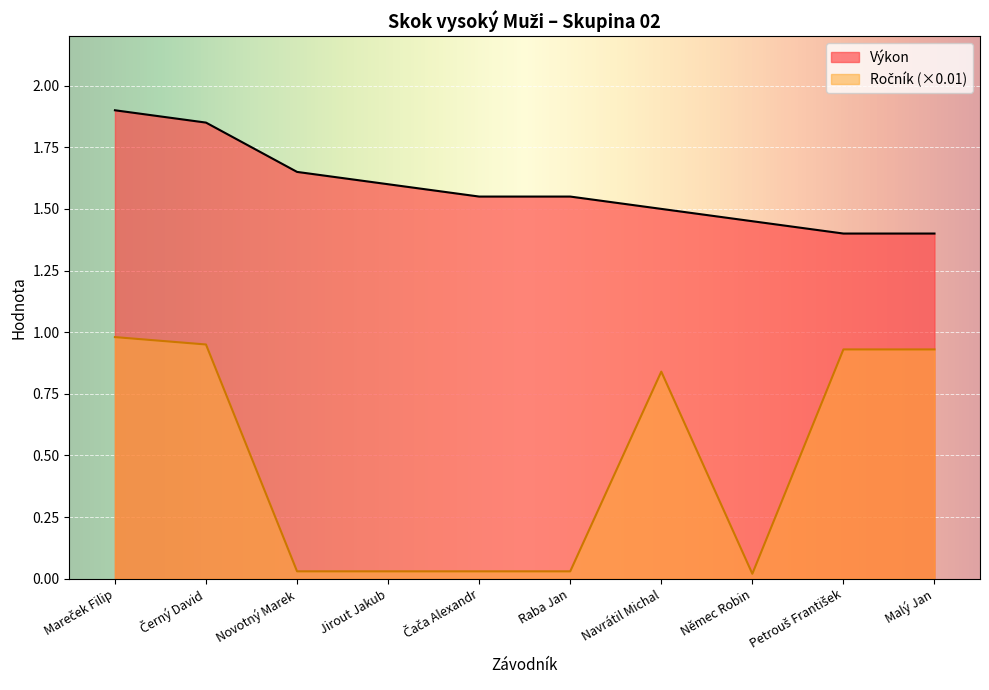

How many lines are shown in the chart?

2